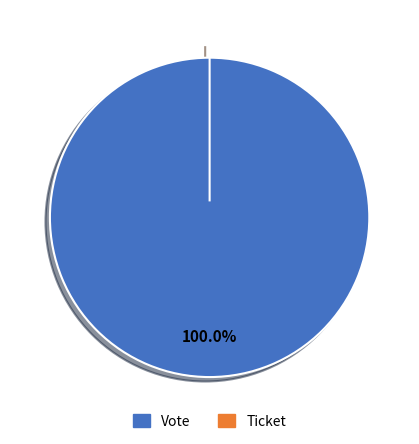

Which category accounts for the majority?

Vote